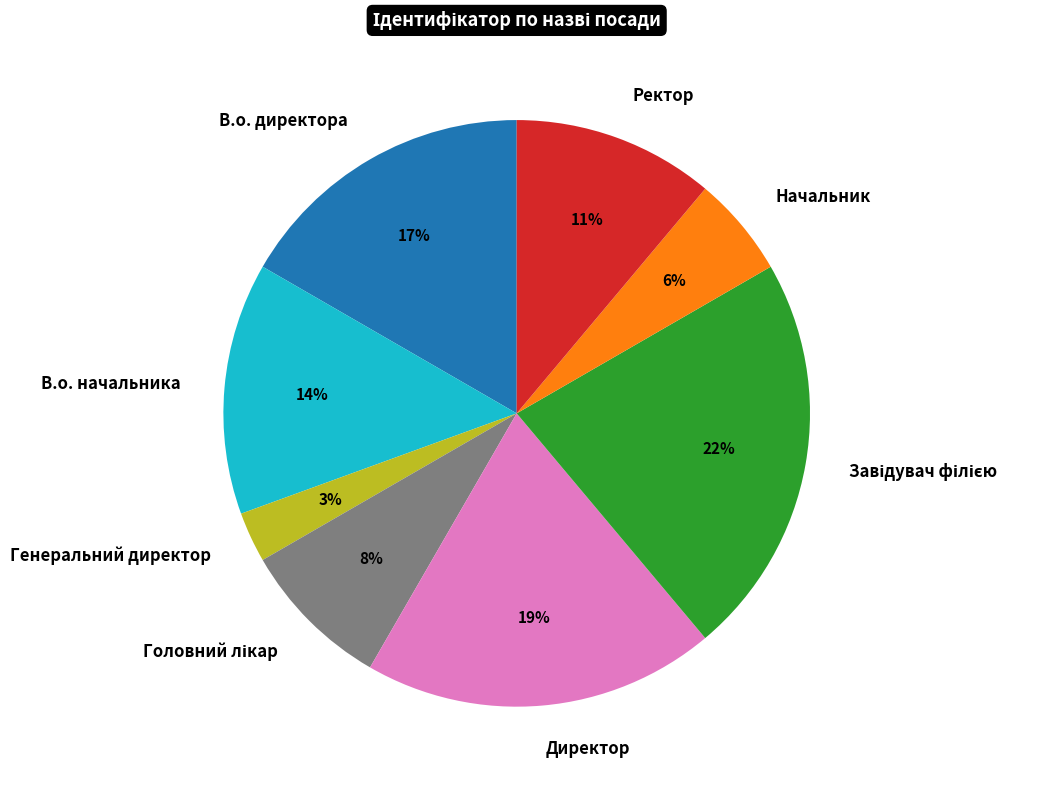

To the nearest percent, what is the average slice percentage?

12%